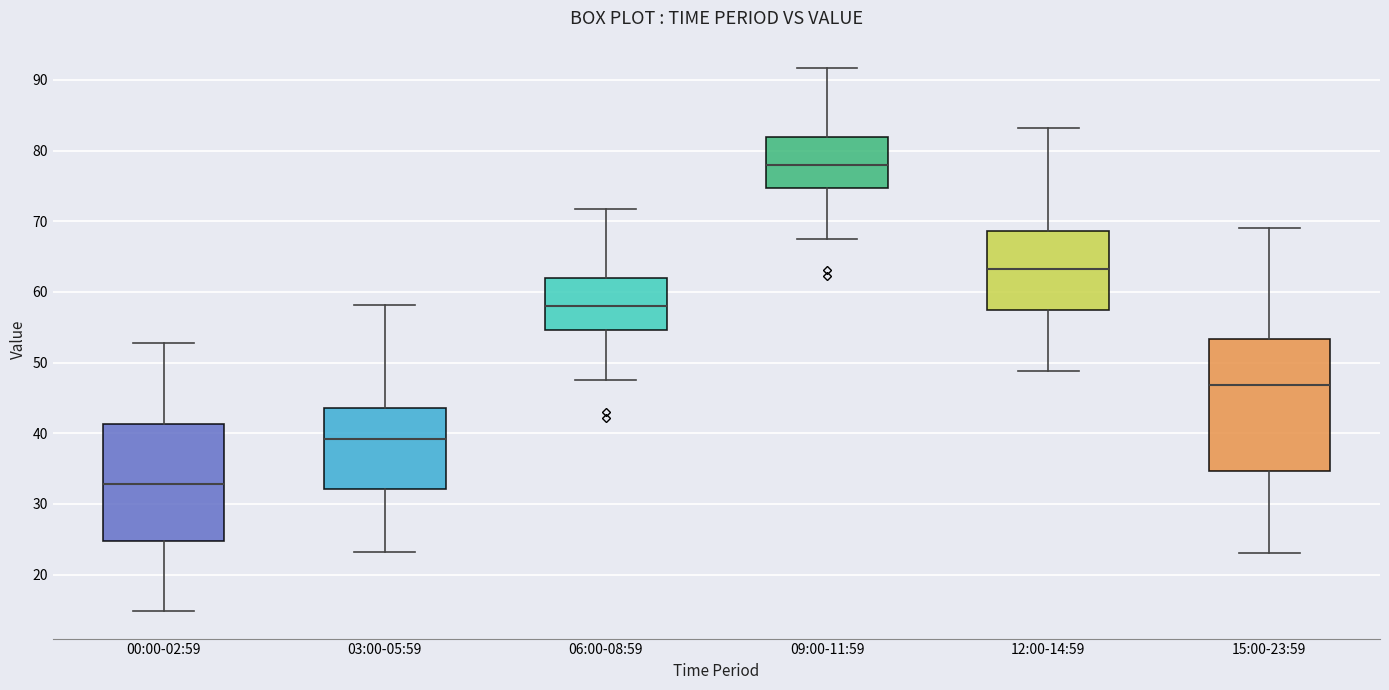

Reading left to right, read every box against the y-axis: the position of its median line, the range the box covers, and the ends of its whiskers. The values are not printed on the chart, so give them approximately, as read against the axis.

00:00-02:59: median 33, box 25 to 41, whiskers 15 to 53
03:00-05:59: median 39, box 32 to 44, whiskers 23 to 58
06:00-08:59: median 58, box 55 to 62, whiskers 47 to 72
09:00-11:59: median 78, box 75 to 82, whiskers 67 to 92
12:00-14:59: median 63, box 57 to 69, whiskers 49 to 83
15:00-23:59: median 47, box 35 to 53, whiskers 23 to 69